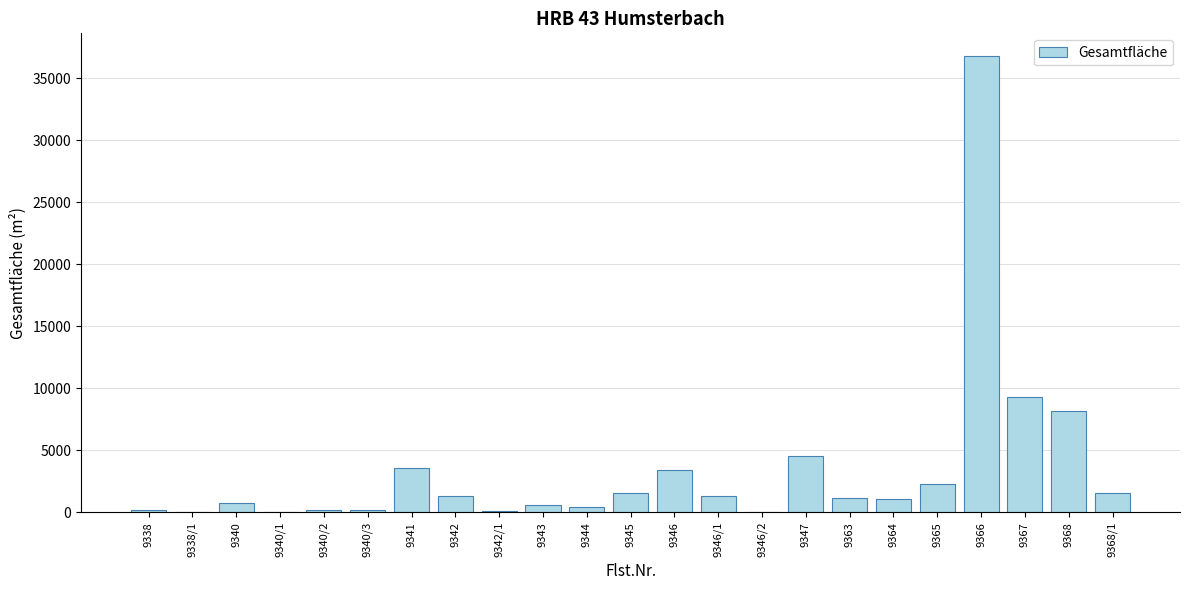

Is it true that the value at 9367 is 9268?

True